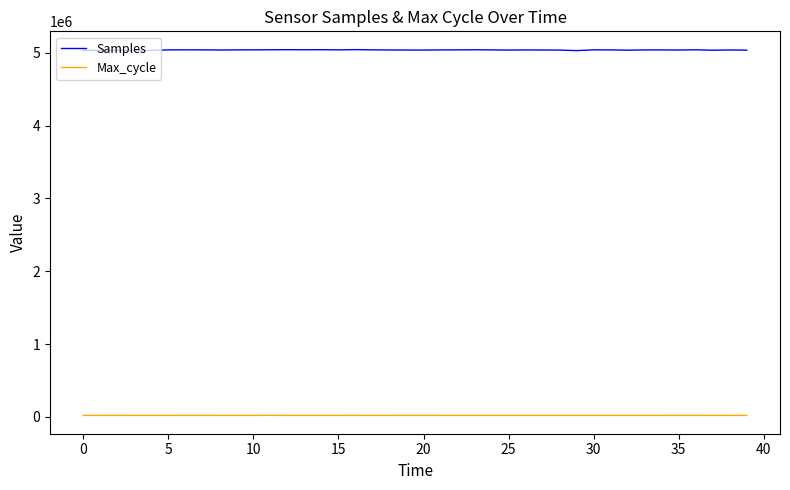

Which series has the widest spread of values?

Samples